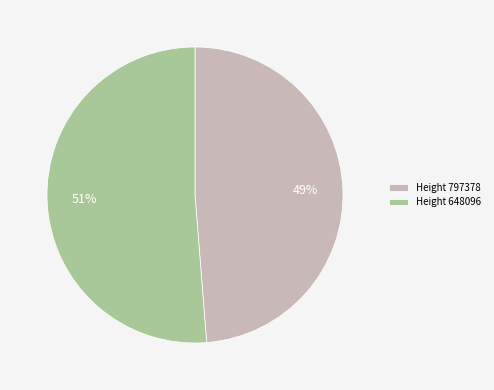

True or false: Height 648096 accounts for 37% of the total.

False